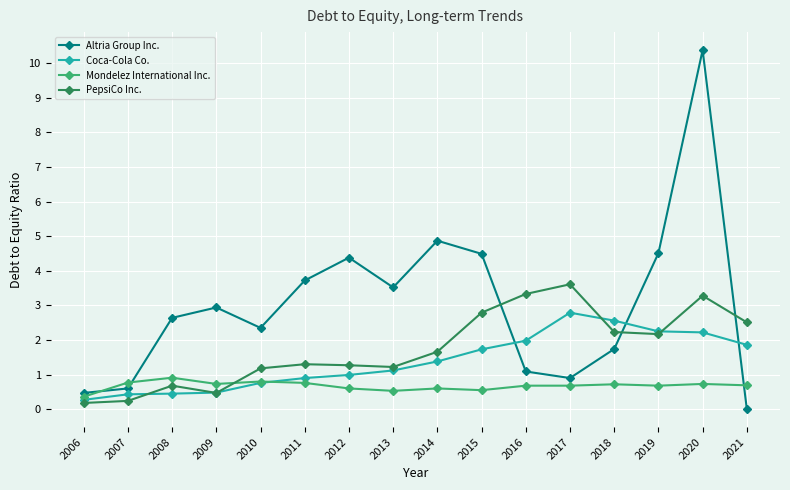

How many lines are shown in the chart?

4